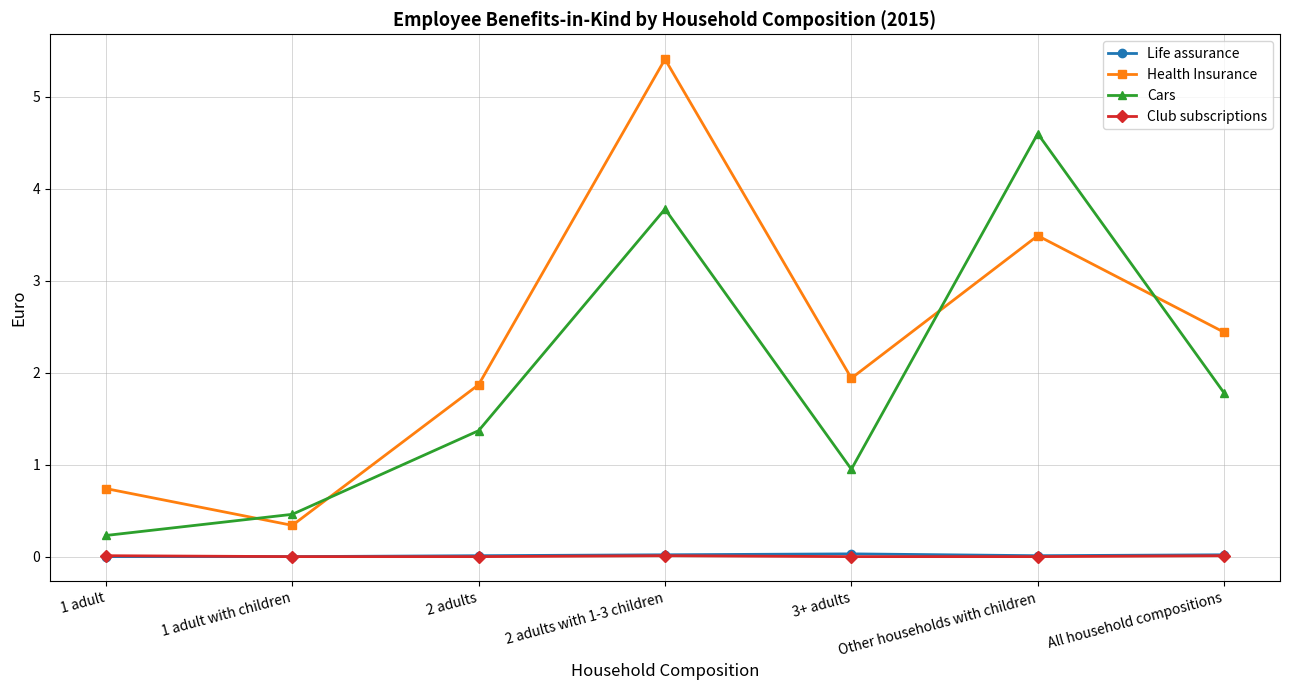

The value of Cars at 2 adults with 1-3 children is 6.4. True or false?

False